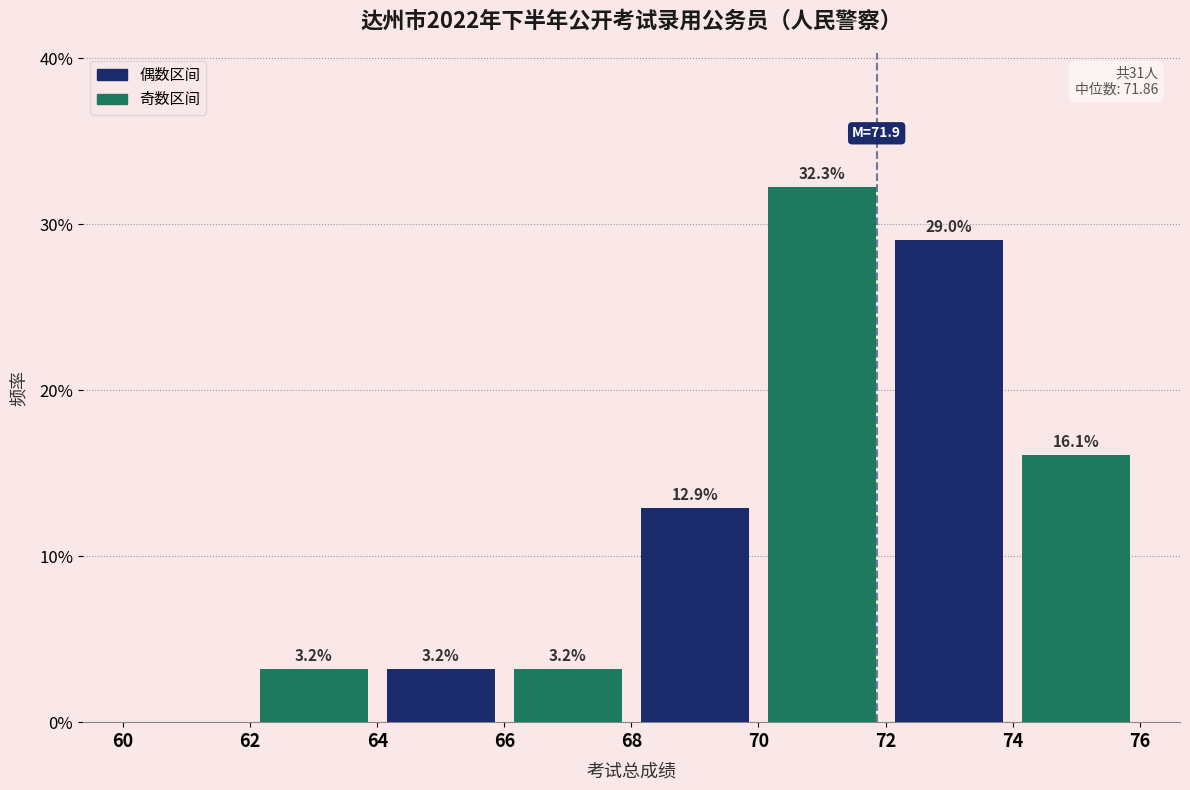

Over which range of the x-axis is the bar tallest?

70 to 72